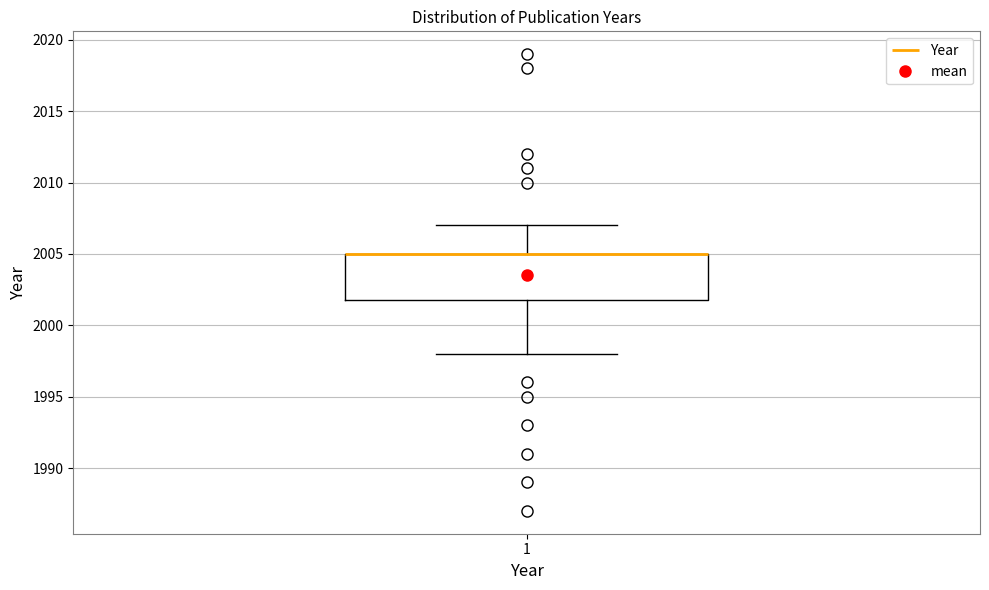

Where is the upper edge of the box at x = 1 on the y-axis? The values are not printed on the chart, so give them approximately, as read against the axis.

2005